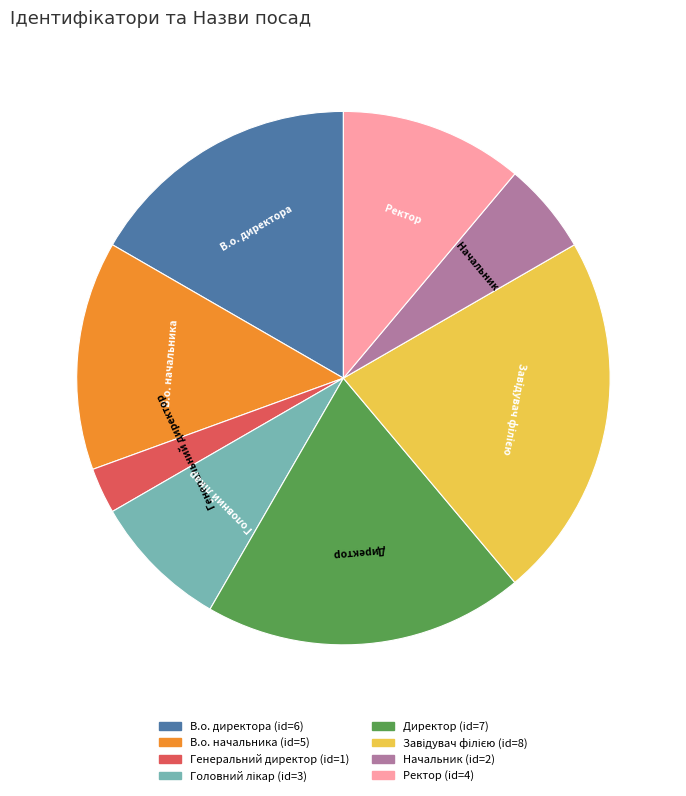

Does any single category account for the majority?

No